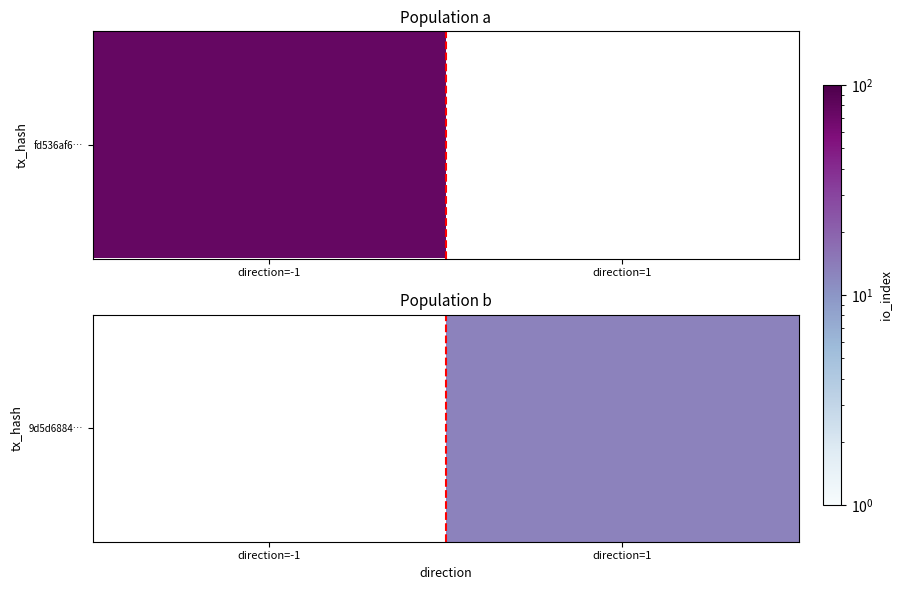

Rank the categories by value from highest to lowest.

direction=-1, direction=1